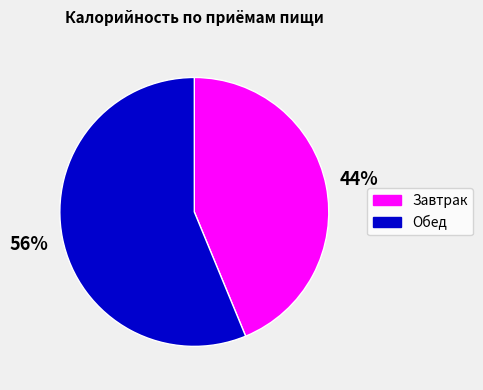

Count the number of slices in the pie.

2